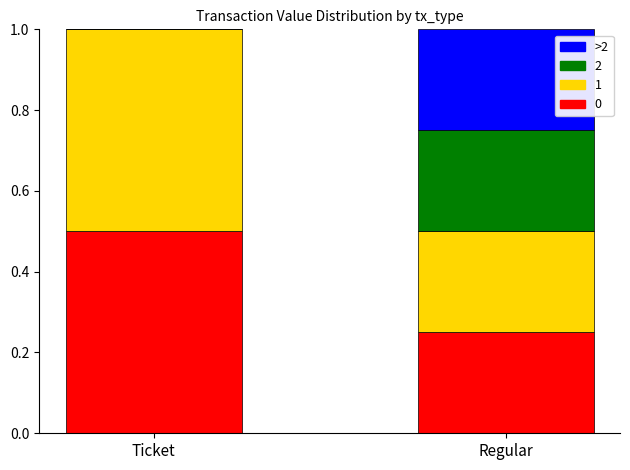

What is the sum of all 0 values?

0.8